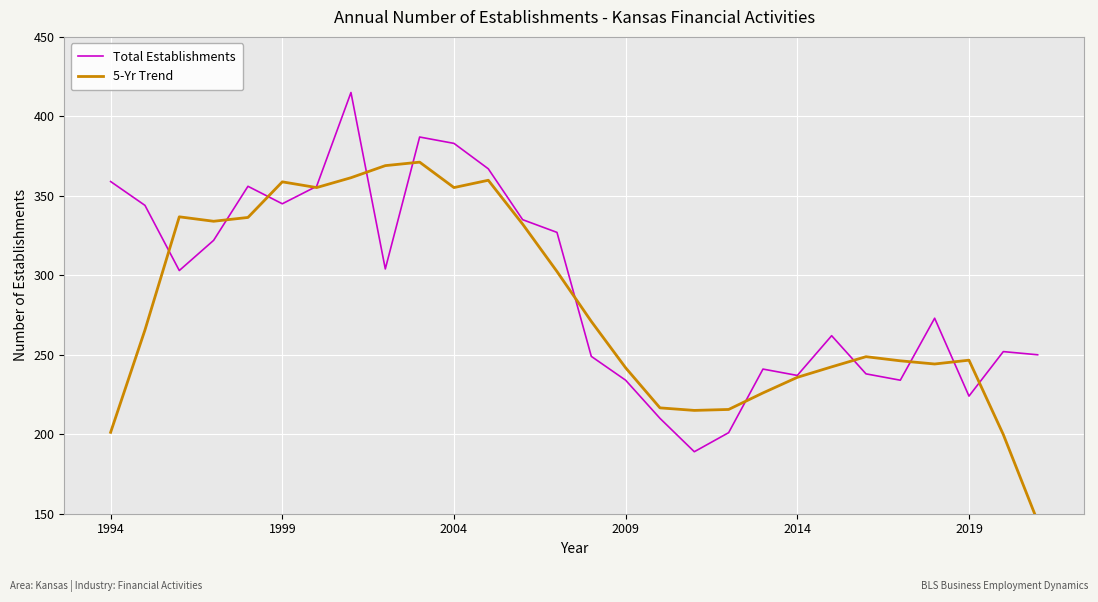

How many interior local peaks does the 5-Yr Trend series have?

6